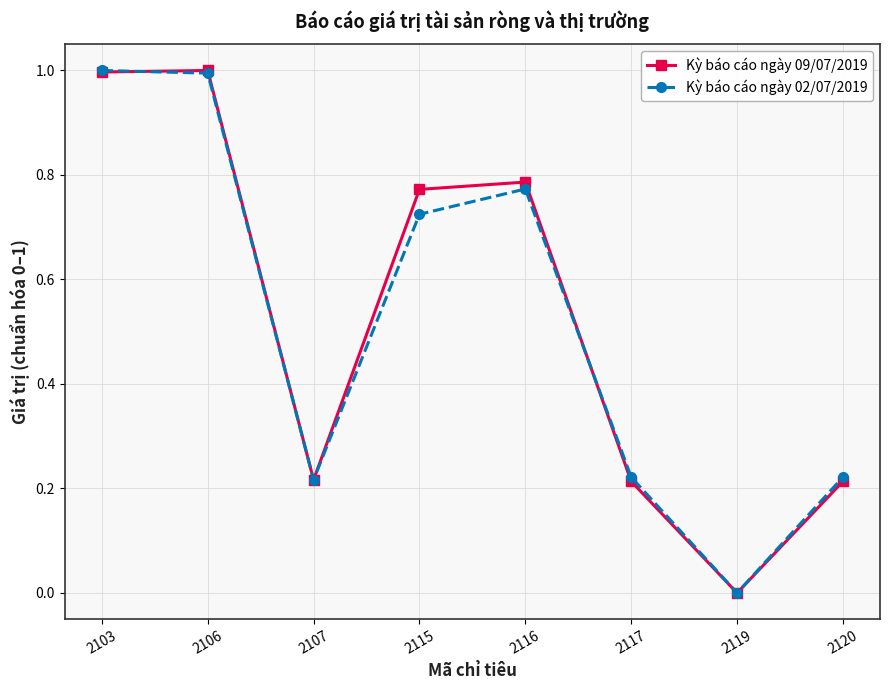

True or false: Kỳ báo cáo ngày 09/07/2019 has a value of 0.3 at 2115.

False